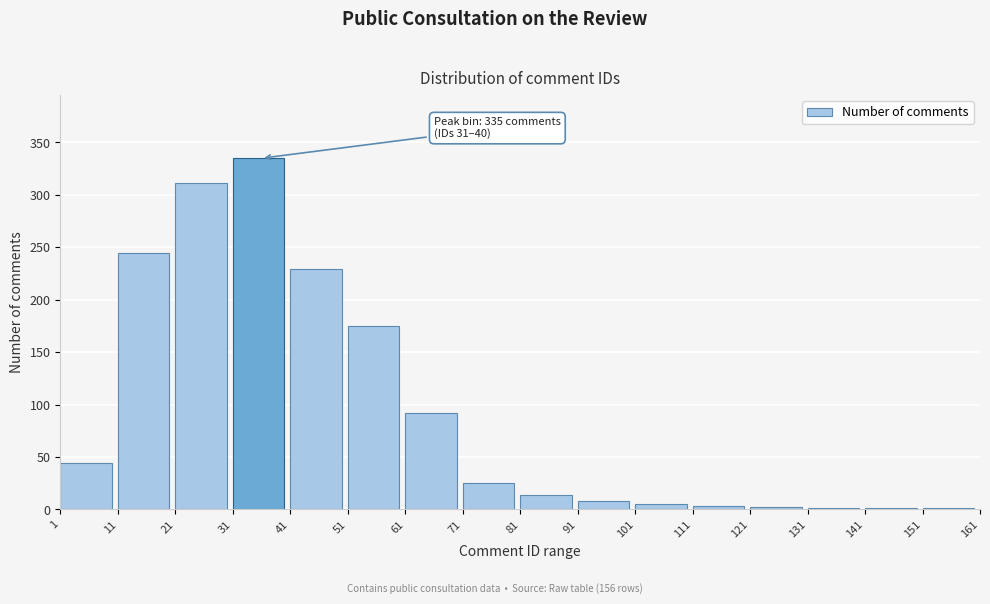

Where is the data nearest to the value 168?

51